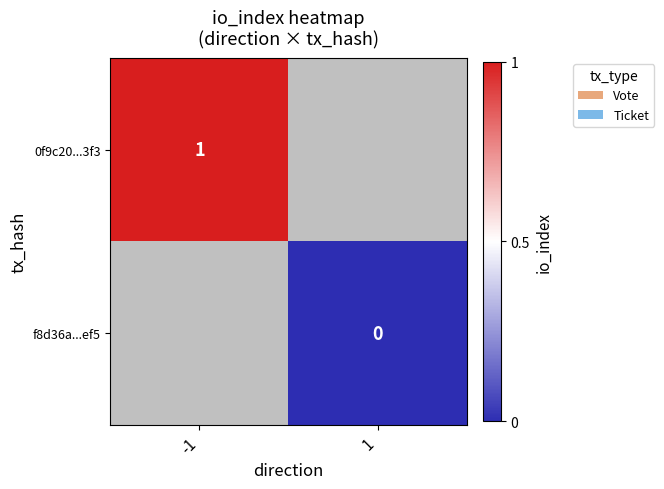

How many categories are shown in the chart?

2